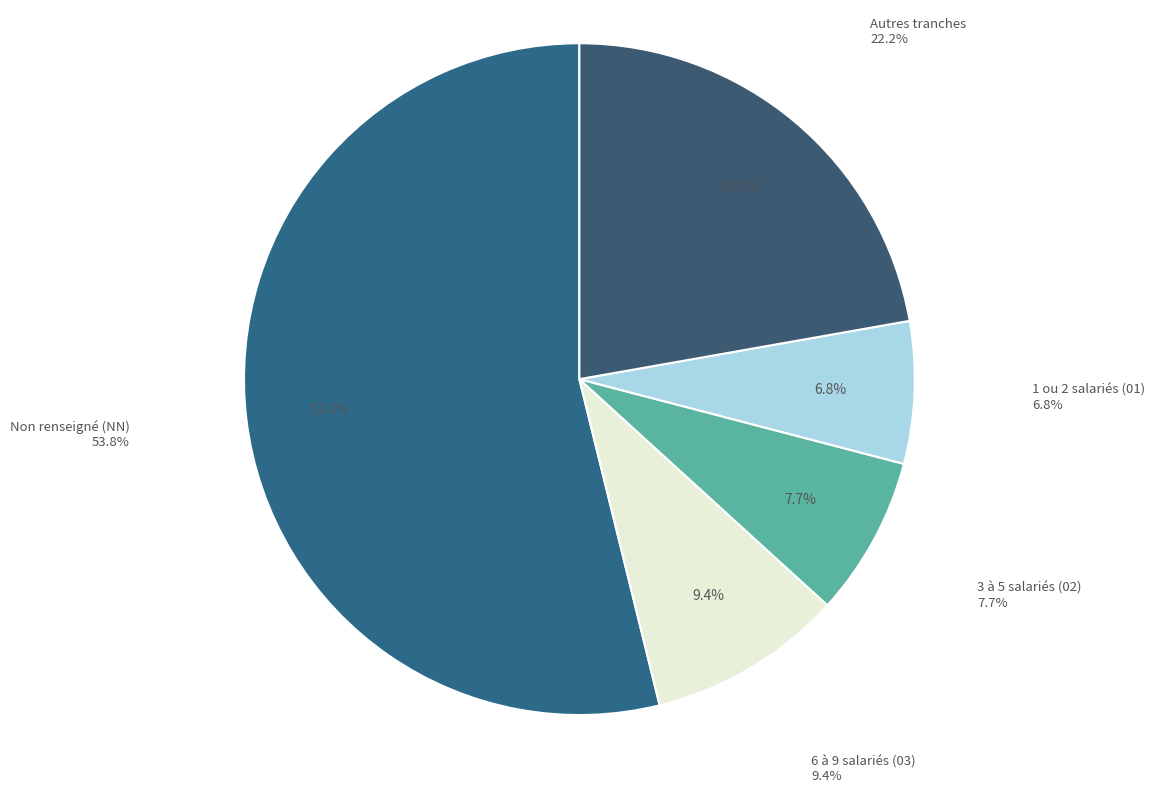

Do 10 and 20 together represent more than half of the pie?

No